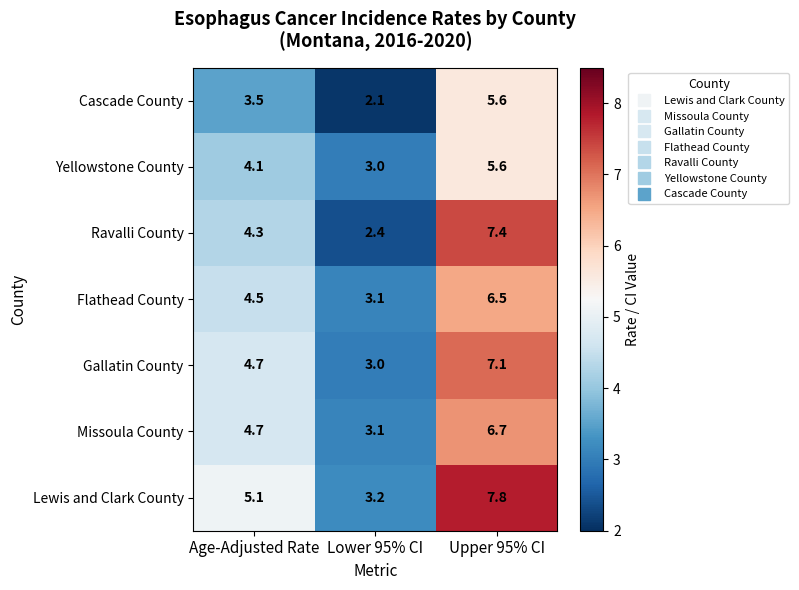

What is the maximum value shown in the chart?

7.8